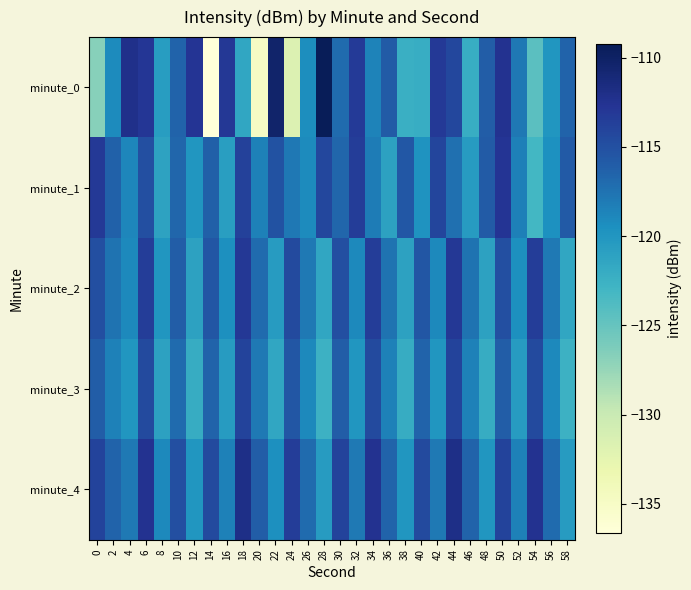

Which label corresponds to the smallest value in the chart?

14